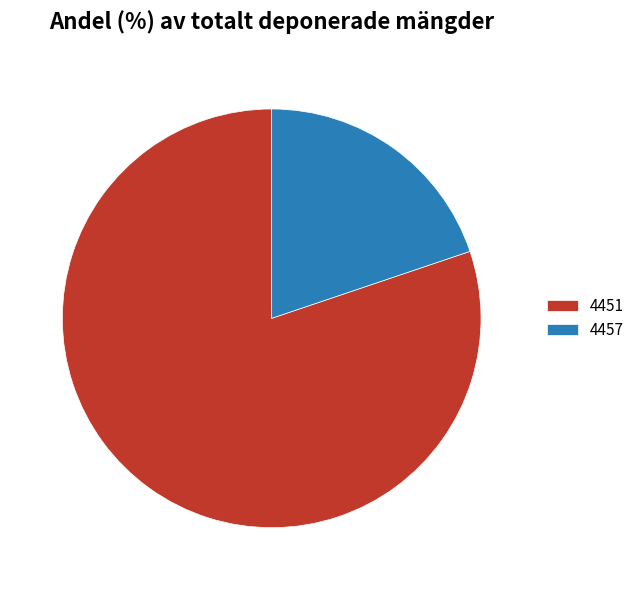

What is the largest slice in the pie chart?

4451